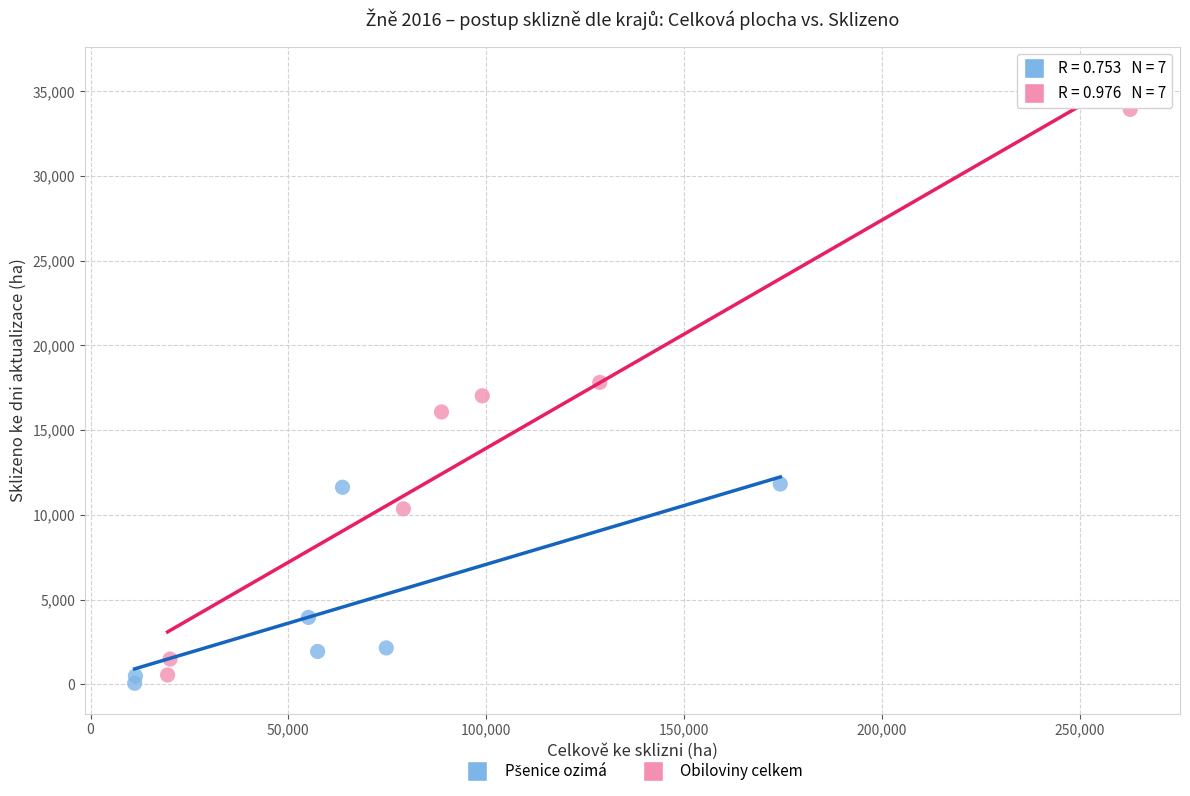

Which series has the widest spread of Y values?

Obiloviny celkem